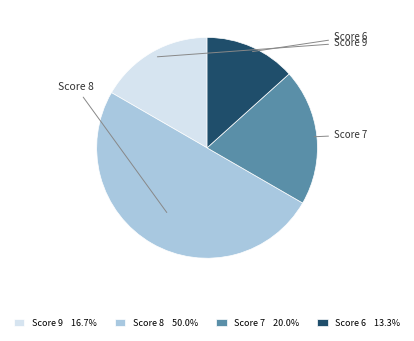

Is Score 9 16.7% the majority of the pie?

No